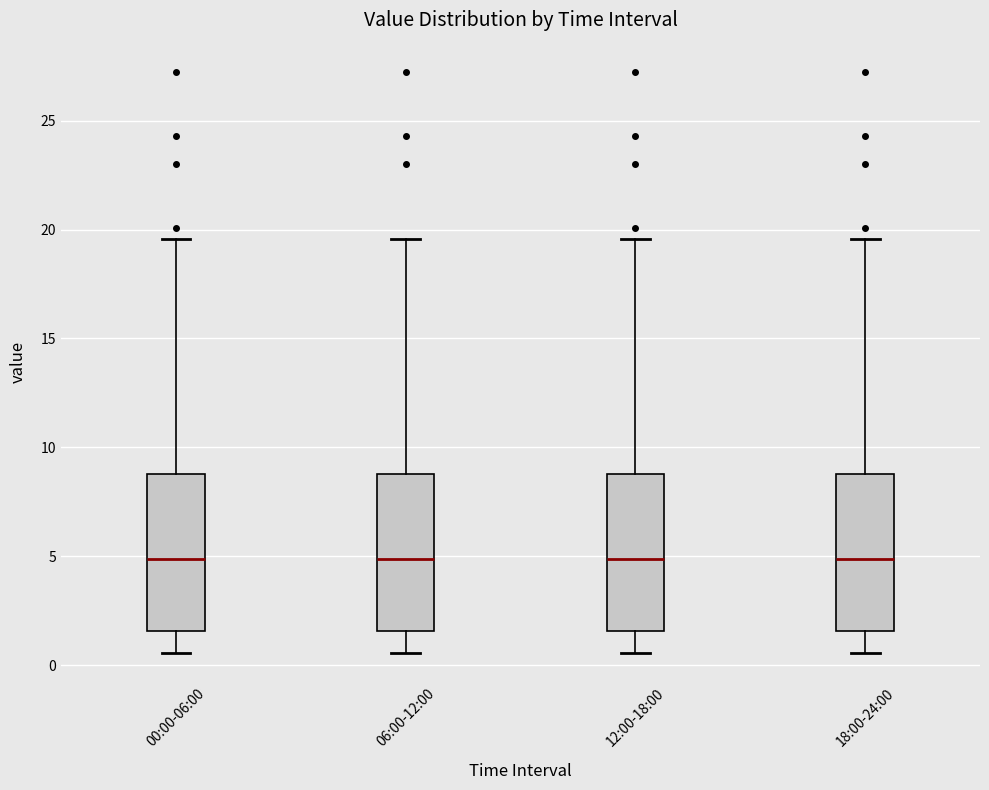

Reading left to right, read every box against the y-axis: the position of its median line, the range the box covers, and the ends of its whiskers. The values are not printed on the chart, so give them approximately, as read against the axis.

00:00-06:00: median 5.0, box 1.5 to 9.0, whiskers 0.5 to 19.5
06:00-12:00: median 5.0, box 1.5 to 9.0, whiskers 0.5 to 19.5
12:00-18:00: median 5.0, box 1.5 to 9.0, whiskers 0.5 to 19.5
18:00-24:00: median 5.0, box 1.5 to 9.0, whiskers 0.5 to 19.5